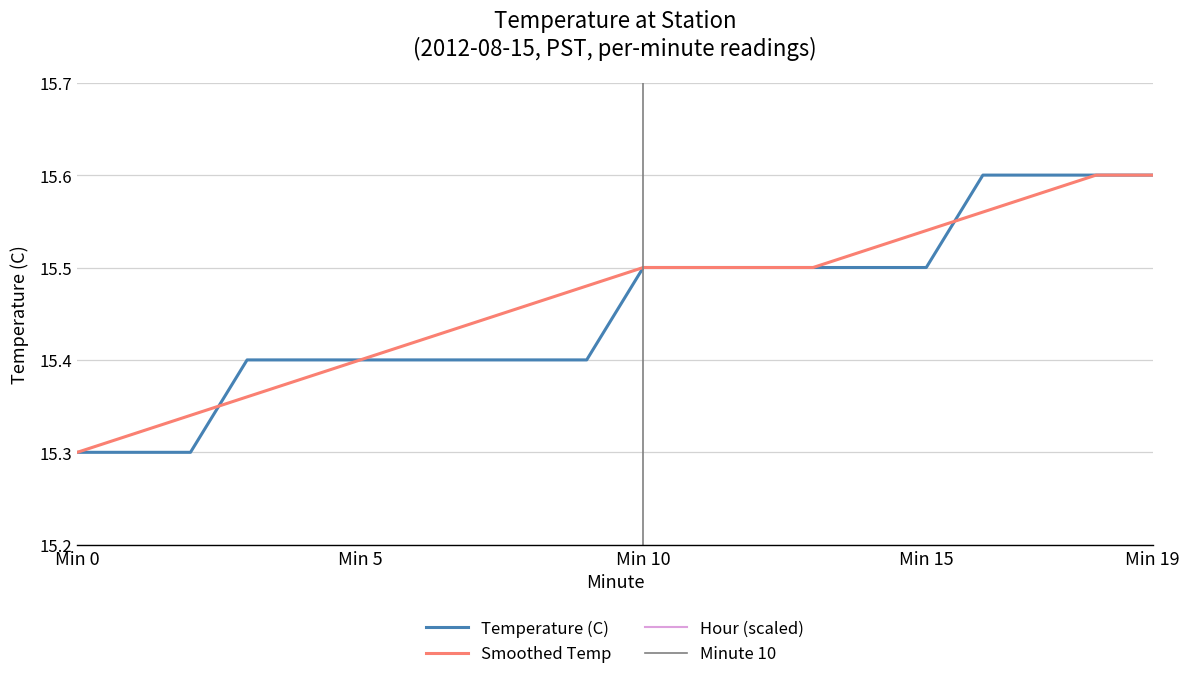

Is it true that Temperature (C) equals 15.3 at 2?

True